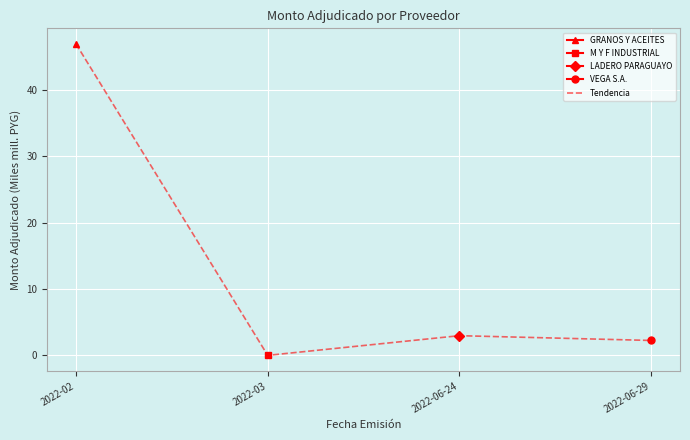

Read the value at 2022-06-24.

3.0